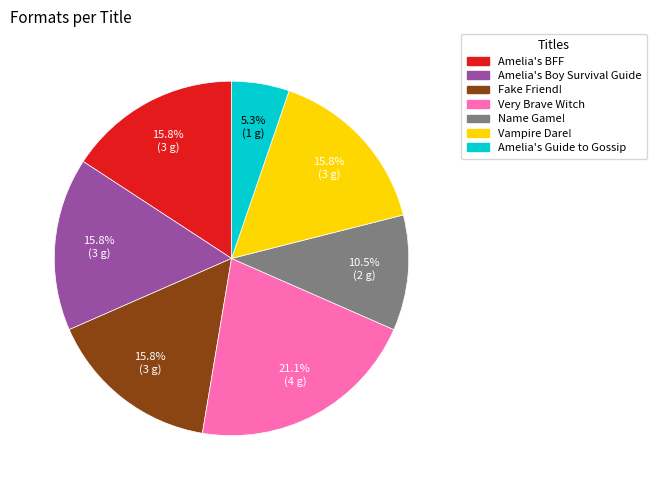

Approximately how many times larger is the value at Name Game! compared to Amelia's BFF?

0.7